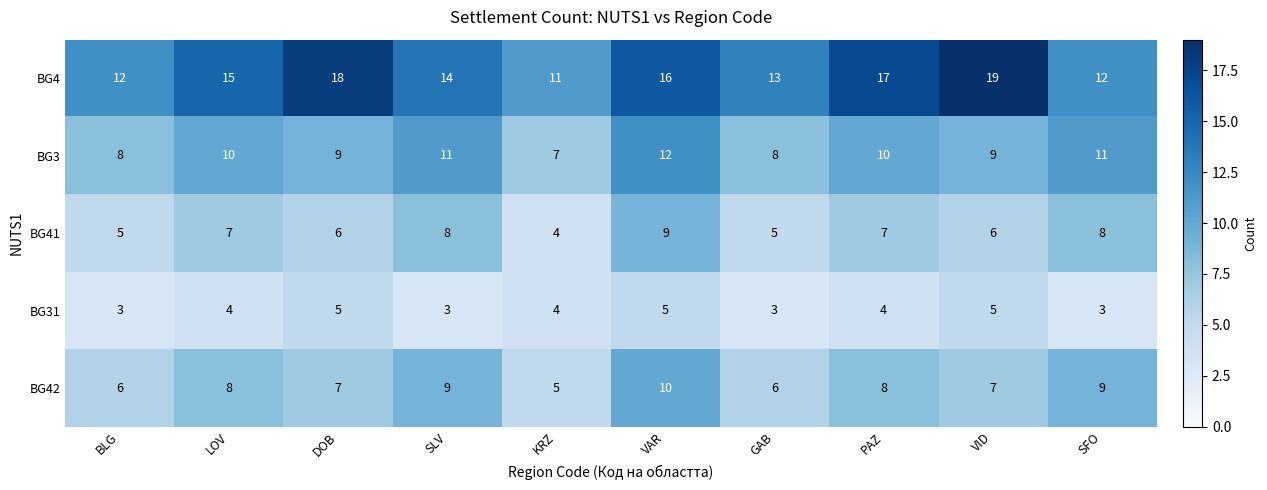

What is the sum of the BG31 values at VAR and KRZ?

9